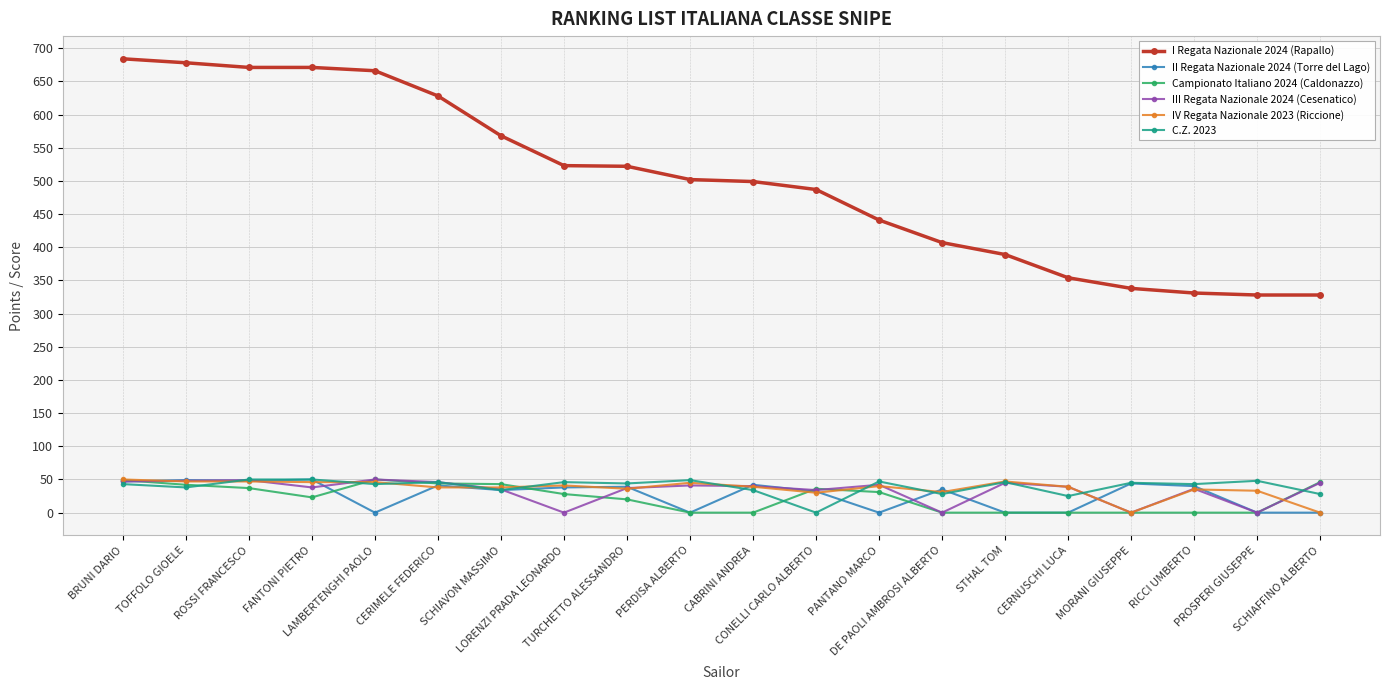

What is the value of the II Regata Nazionale 2024 (Torre del Lago) point at the 9th from the left?

39